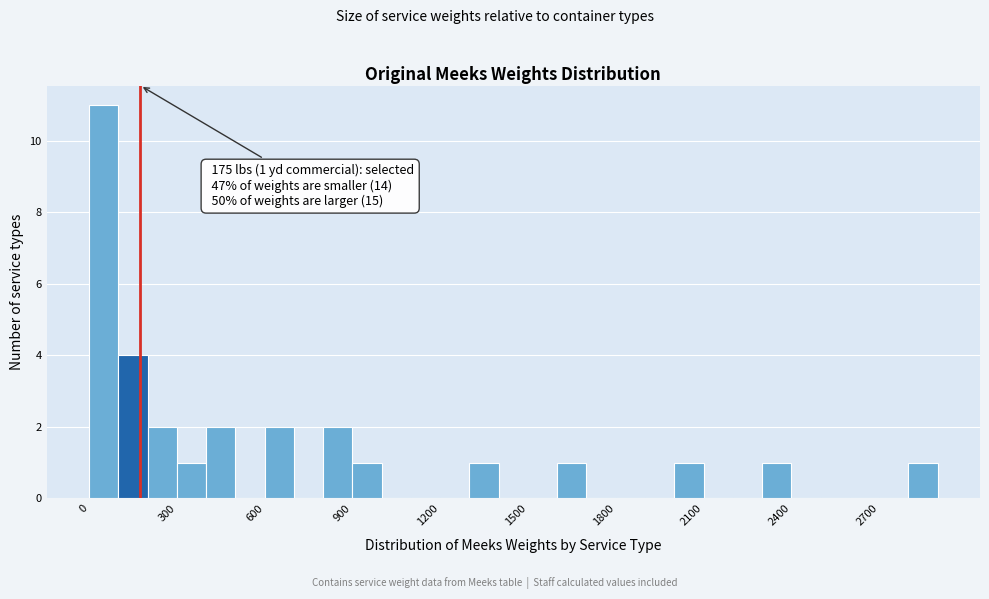

Read against the x-axis, roughly where is the centre of the tallest bar?

50